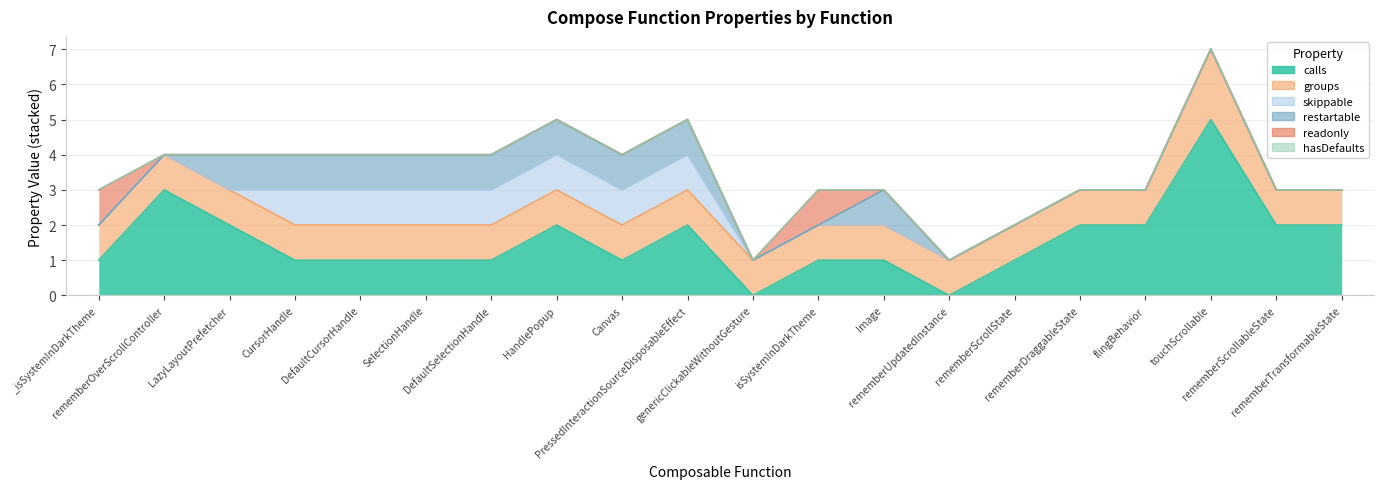

In readonly, how many points are higher than both neighbors (excluding endpoints)?

1